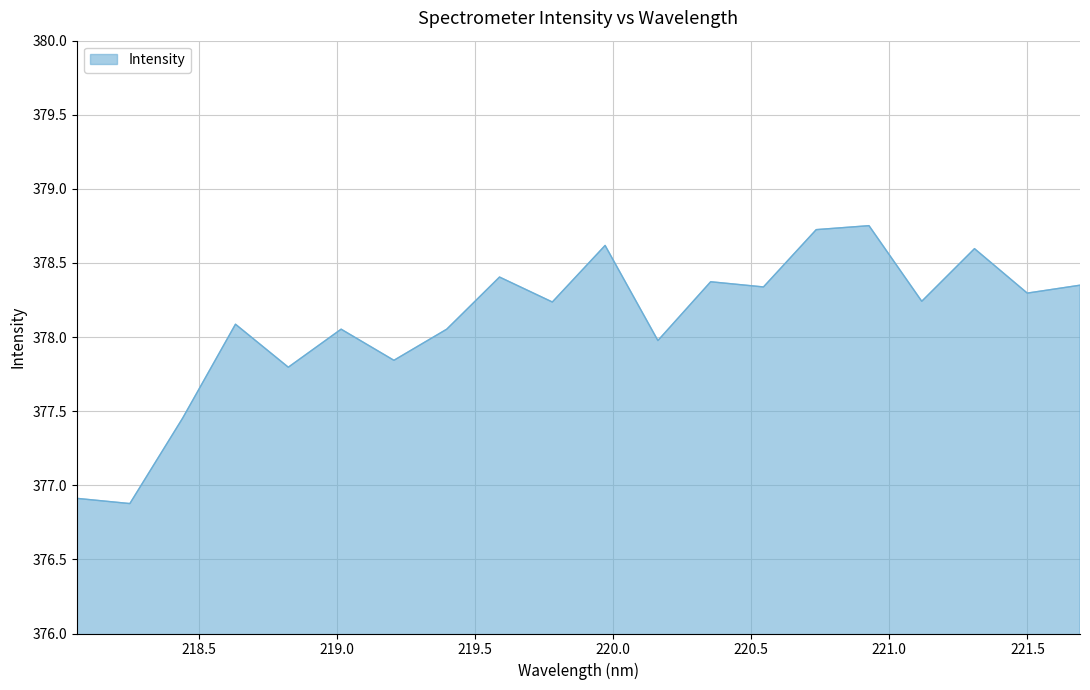

What is the difference between the maximum and minimum values?

1.9